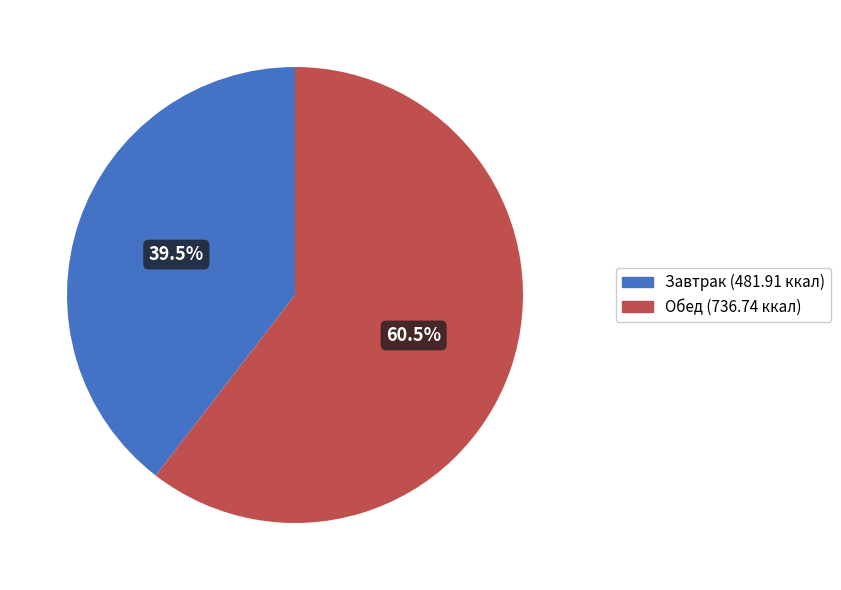

How many segments does this pie chart have?

2